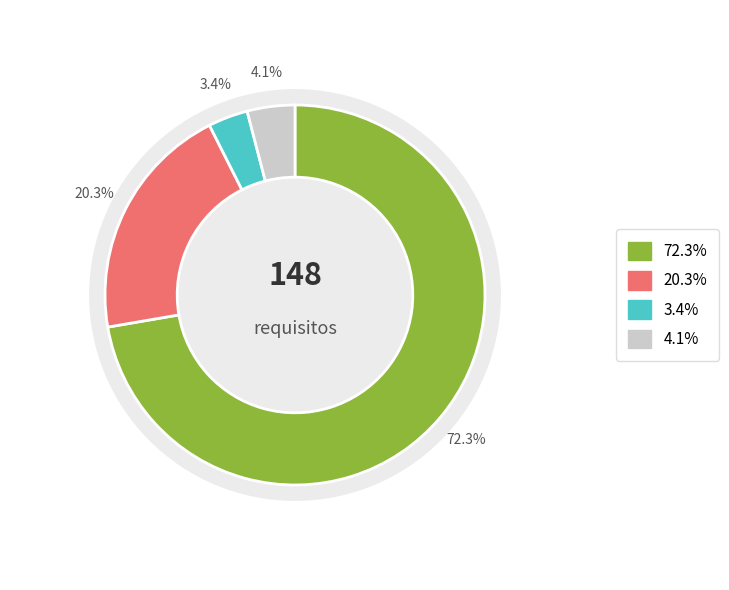

What percentage is the TOTAL slice, to the nearest percent?

72%